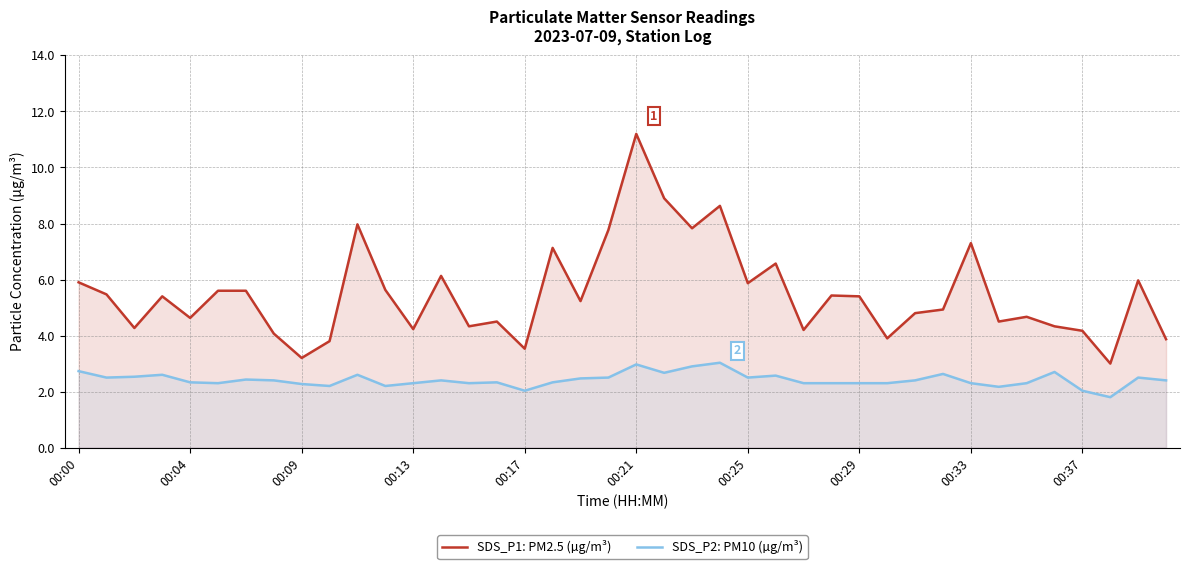

At 00:21, list the series in order from largest to smallest.

SDS_P1: PM2.5 (µg/m³), SDS_P2: PM10 (µg/m³)